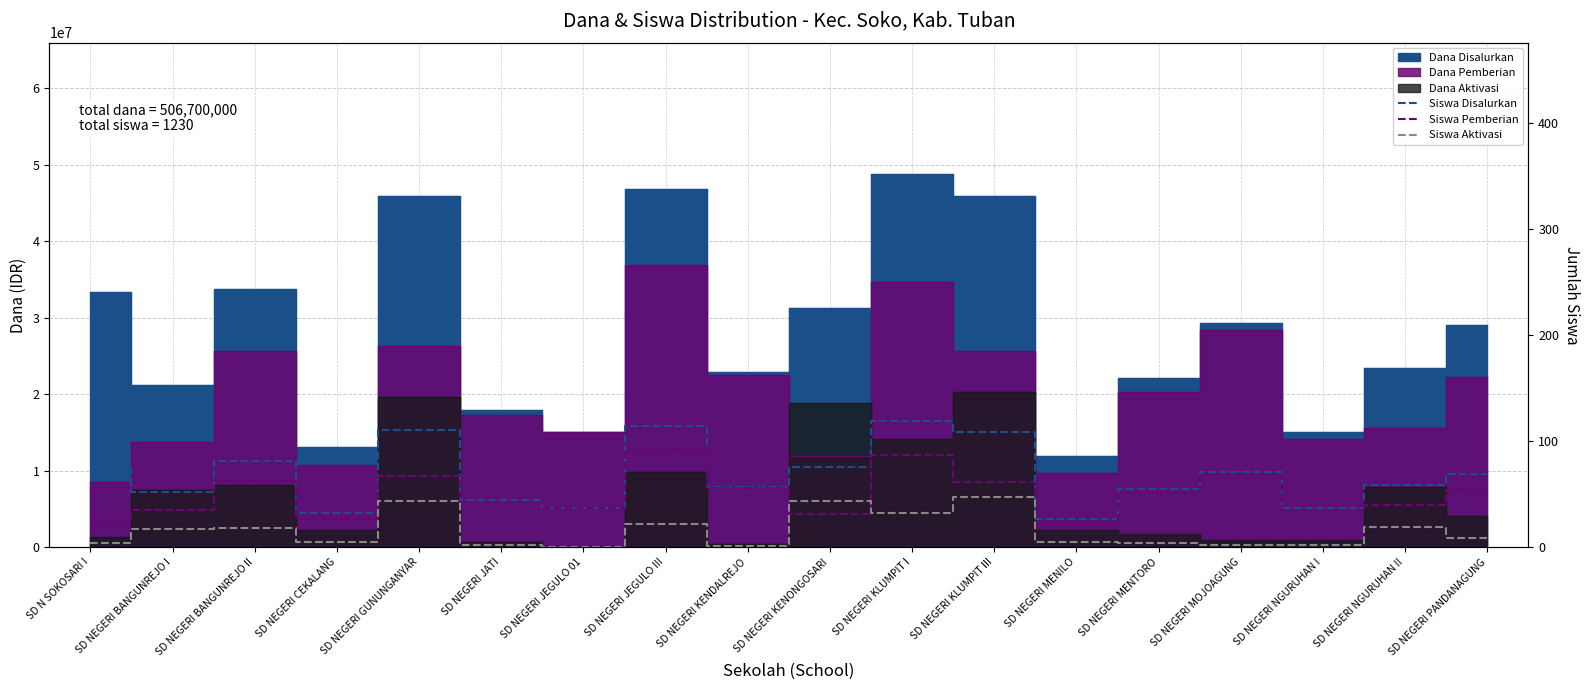

How many interior local peaks does the Siswa Disalurkan series have?

5